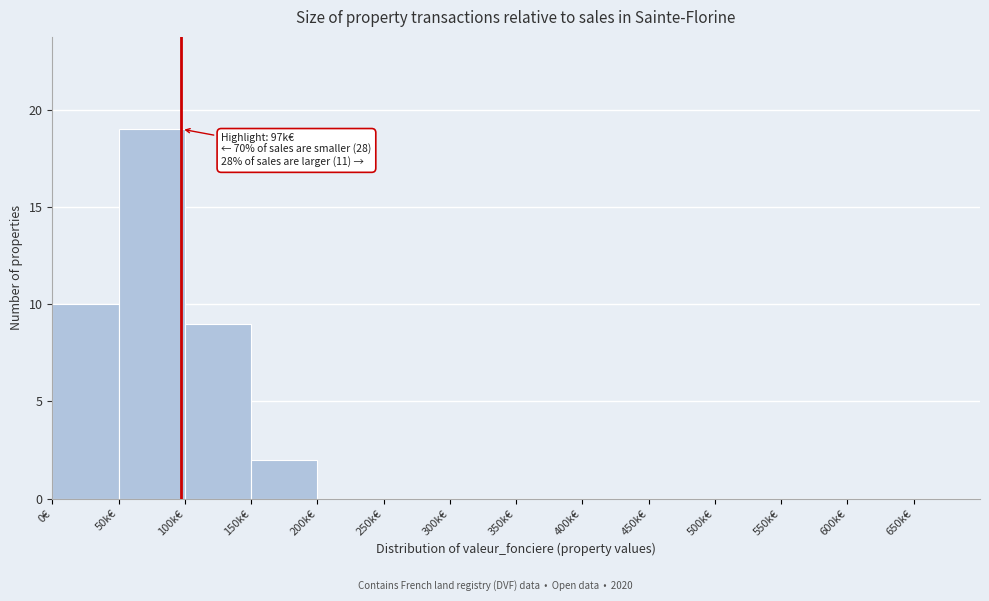

Reading right to left, what are all the values shown in this chart?

650k€=0	600k€=0	550k€=0	500k€=0	450k€=0	400k€=0	350k€=0	300k€=0	250k€=0	200k€=0	150k€=2	100k€=9	50k€=19	0€=10